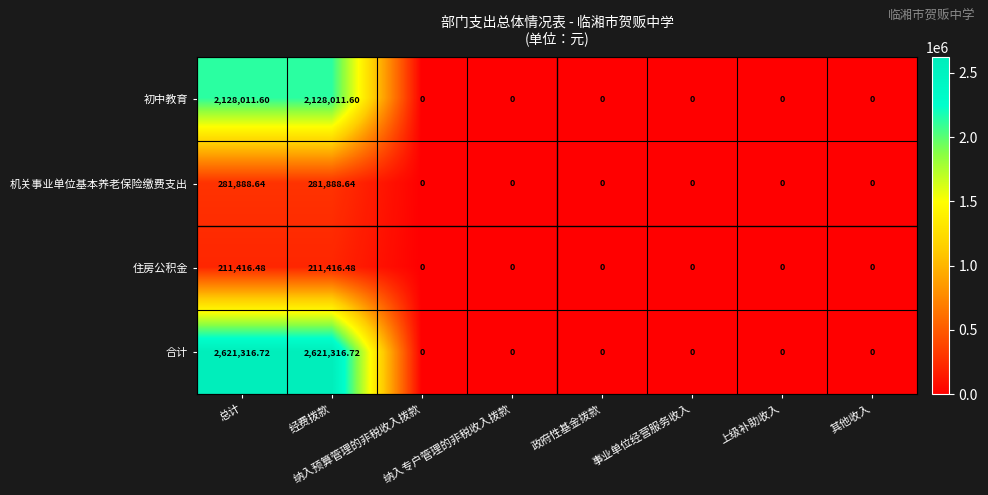

Which series has the largest total across all categories?

合计